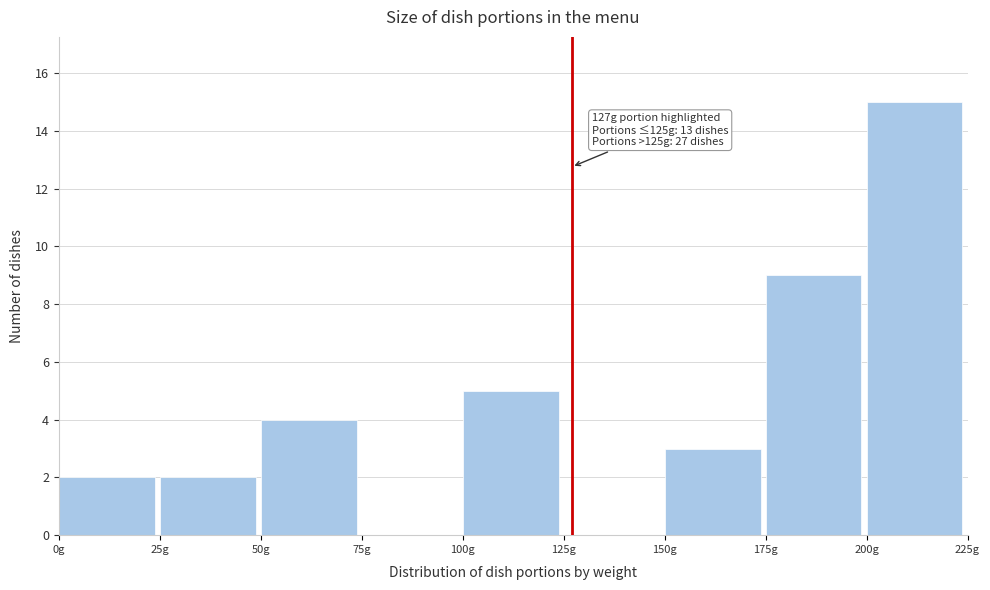

Over which range of the x-axis is the bar tallest?

200 to 225